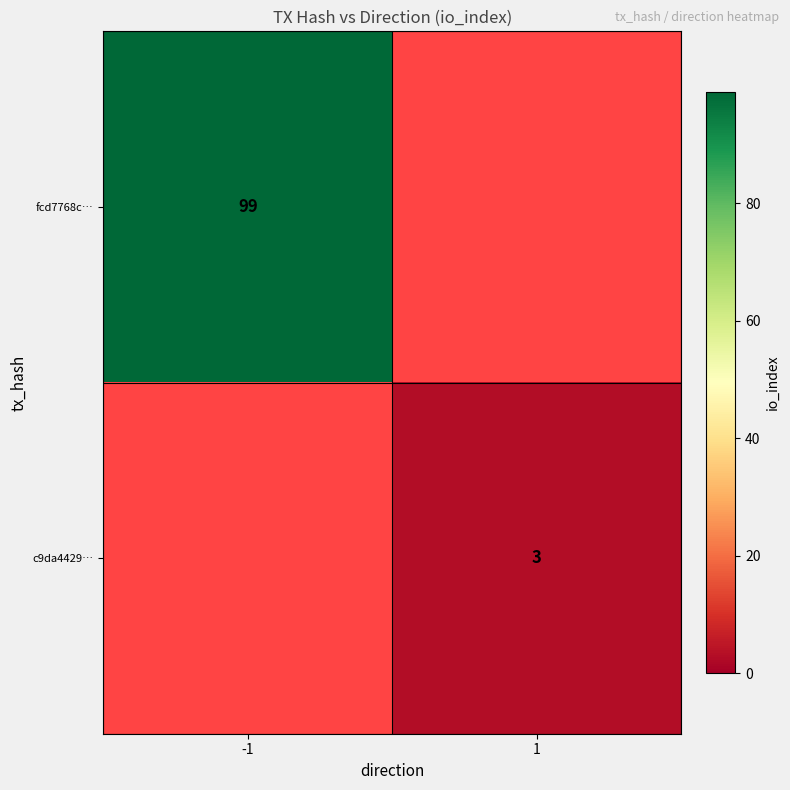

Is the value of c9da4429… at 1 greater than the value of fcd7768c… at -1?

No